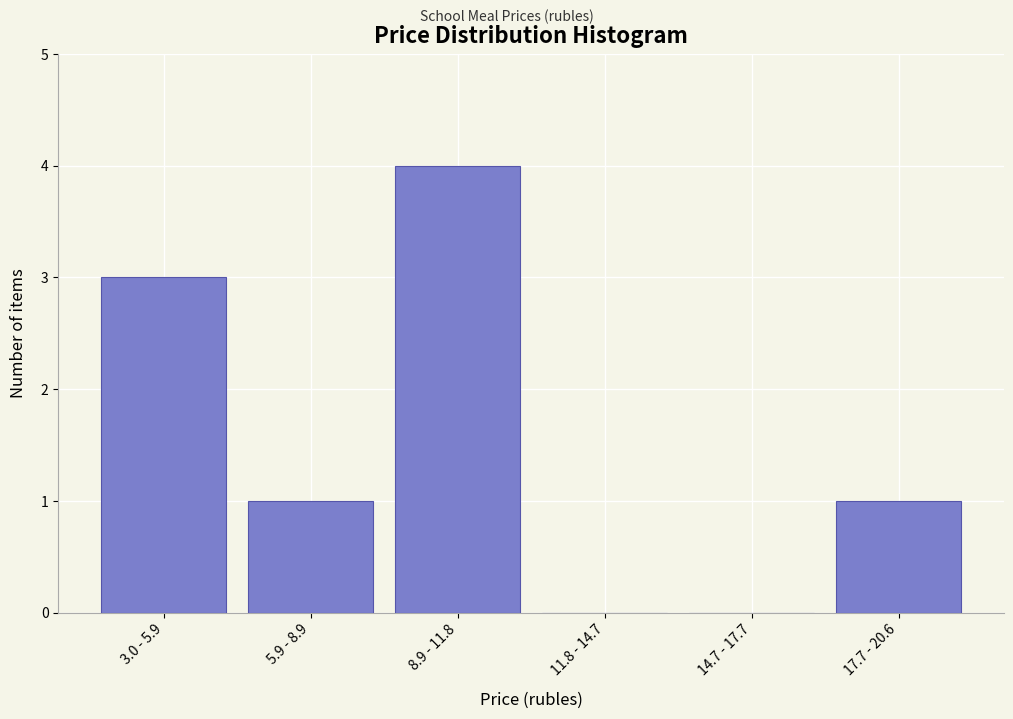

Reading left to right, list all the values displayed in this chart.

3.0 - 5.9=3	5.9 - 8.9=1	8.9 - 11.8=4	11.8 - 14.7=0	14.7 - 17.7=0	17.7 - 20.6=1